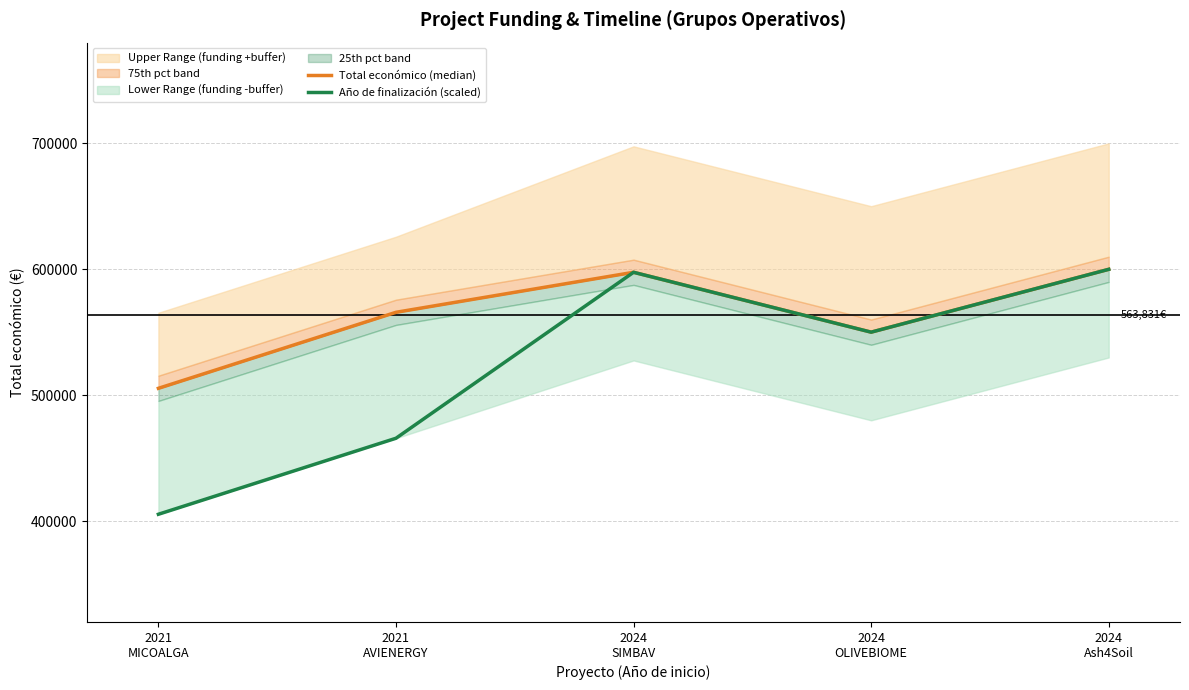

Reading left to right, what are all the values shown in this chart?

Total económico (median): 505519.0	565872.0	597651.0	550111.0	600000.0
Año de finalización (scaled): 405519.0	465872.0	597649.3	550109.3	599998.3